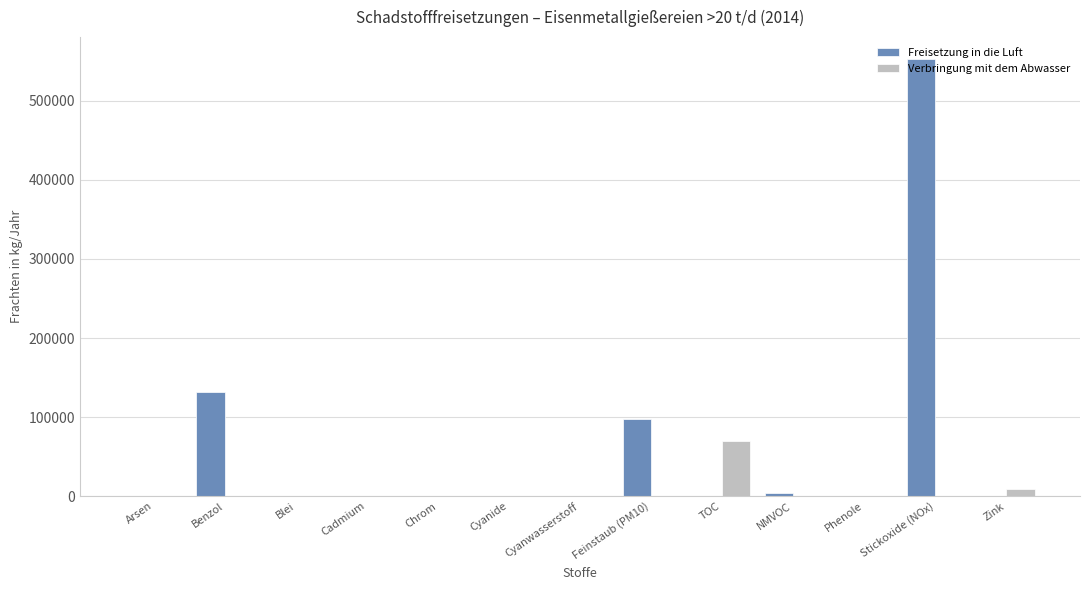

Does the chart contain stacked bars?

No